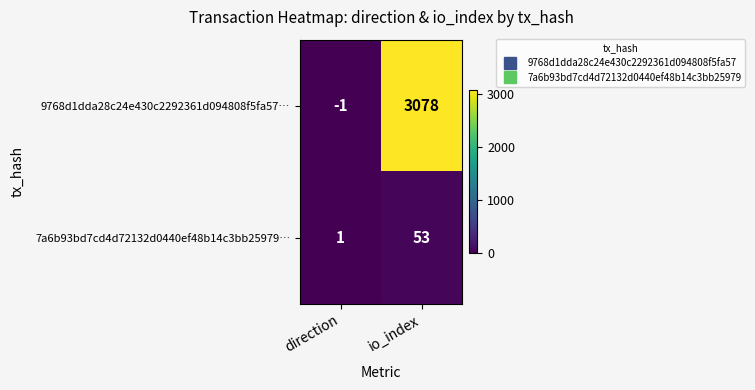

At which category is the sum across all series the highest?

io_index